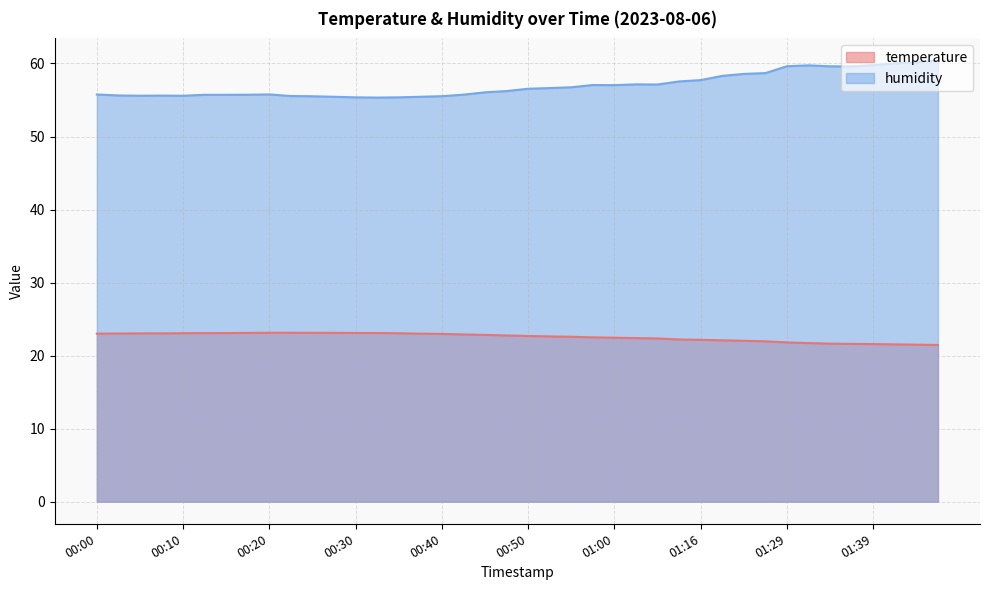

The value of humidity at 00:08 is 85.5. True or false?

False